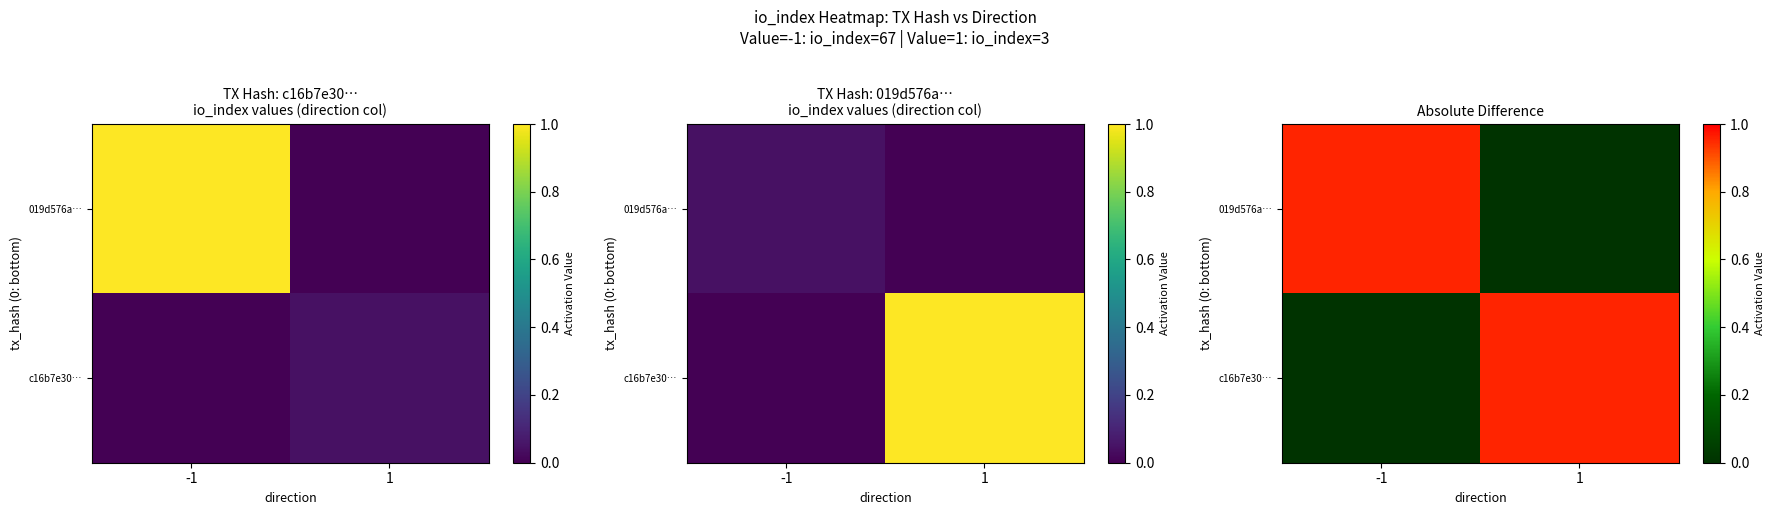

Which category has the lowest value in the 019d576a… series?

1